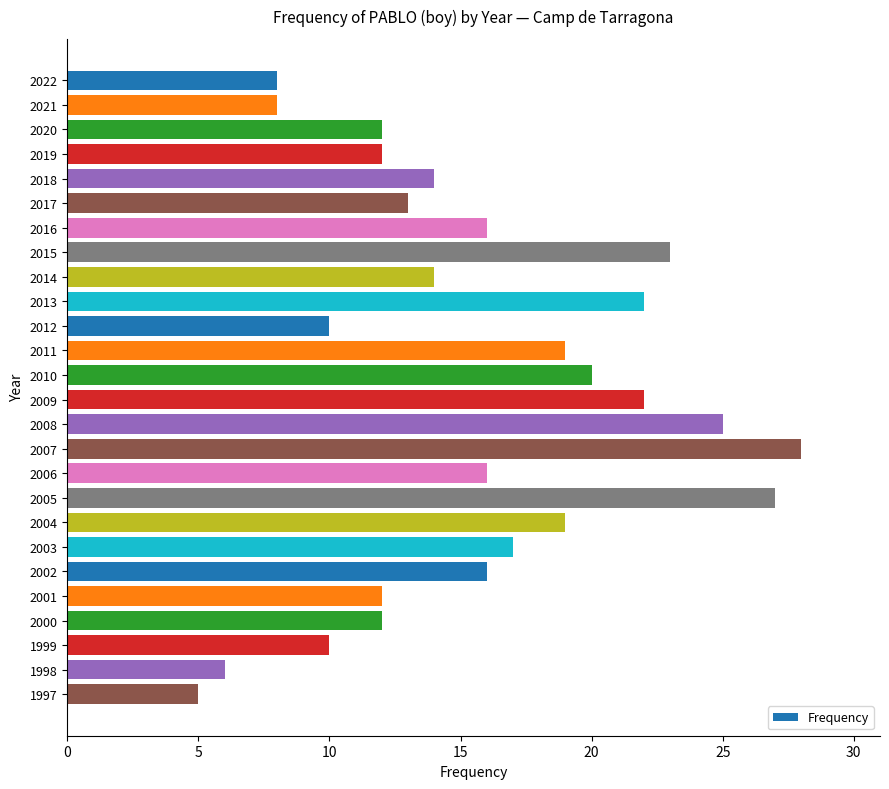

What is the value of the 3rd bar from the top?

12